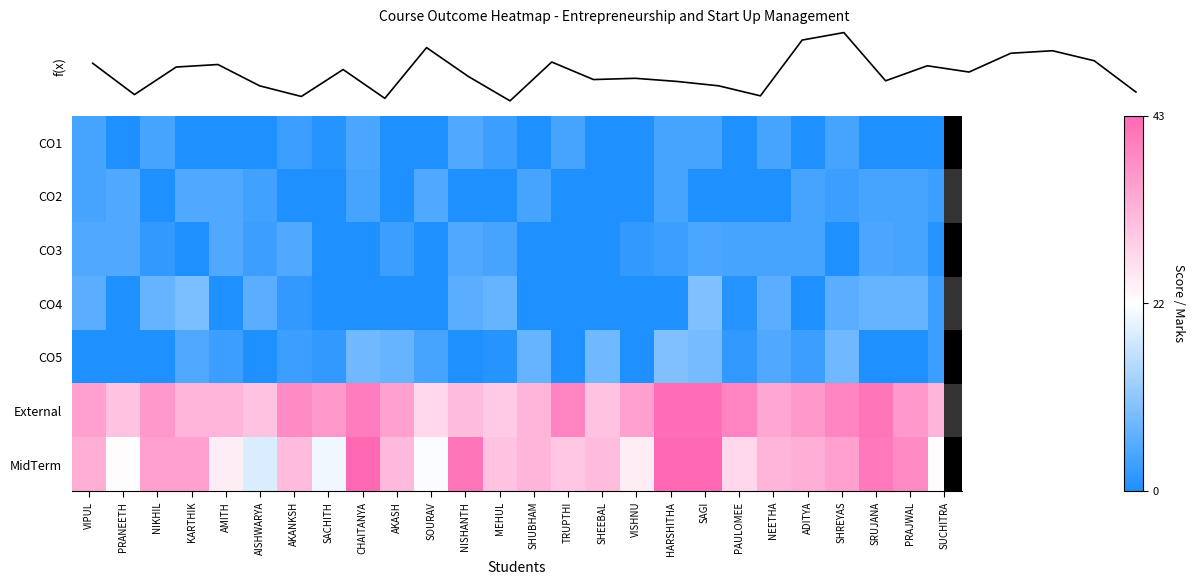

What is the minimum value for MidTerm?

18.0